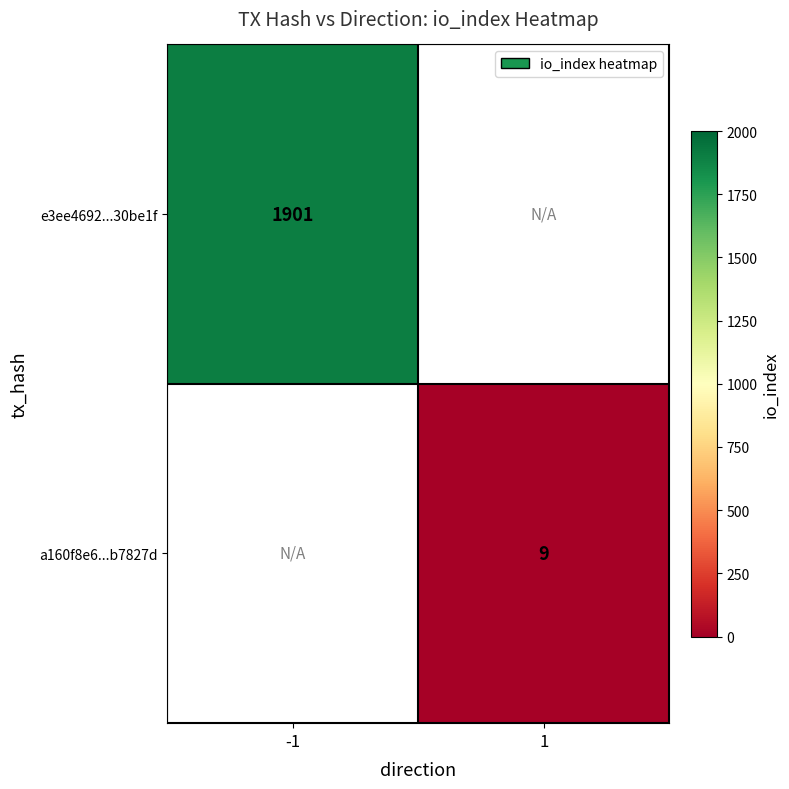

At how many categories does at least one series exceed 1357?

1